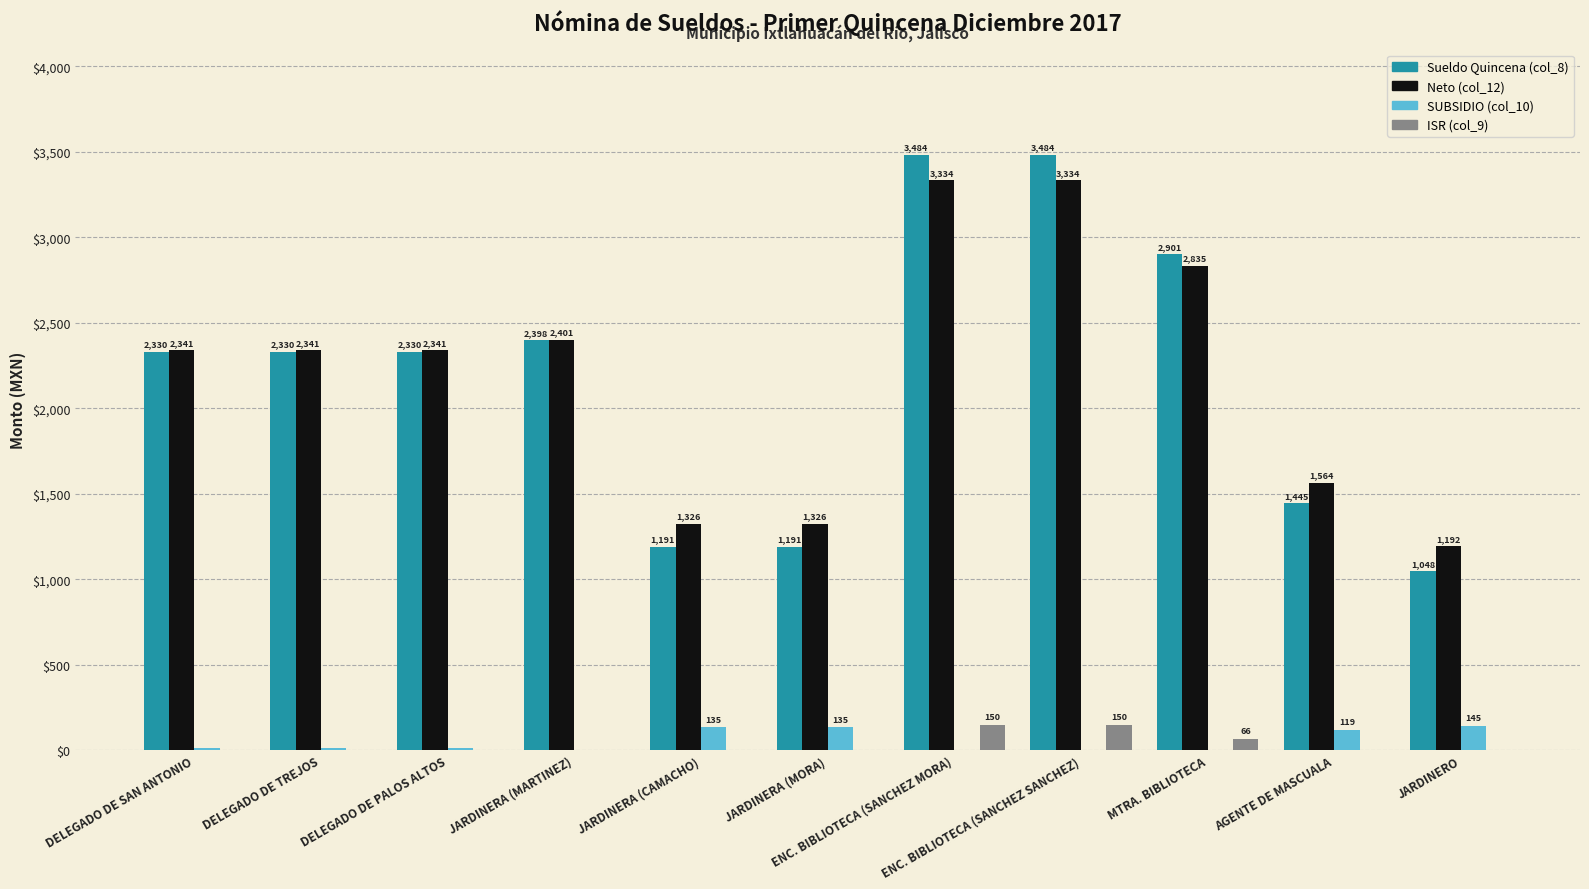

What is the maximum value for ISR (col_9)?

150.1